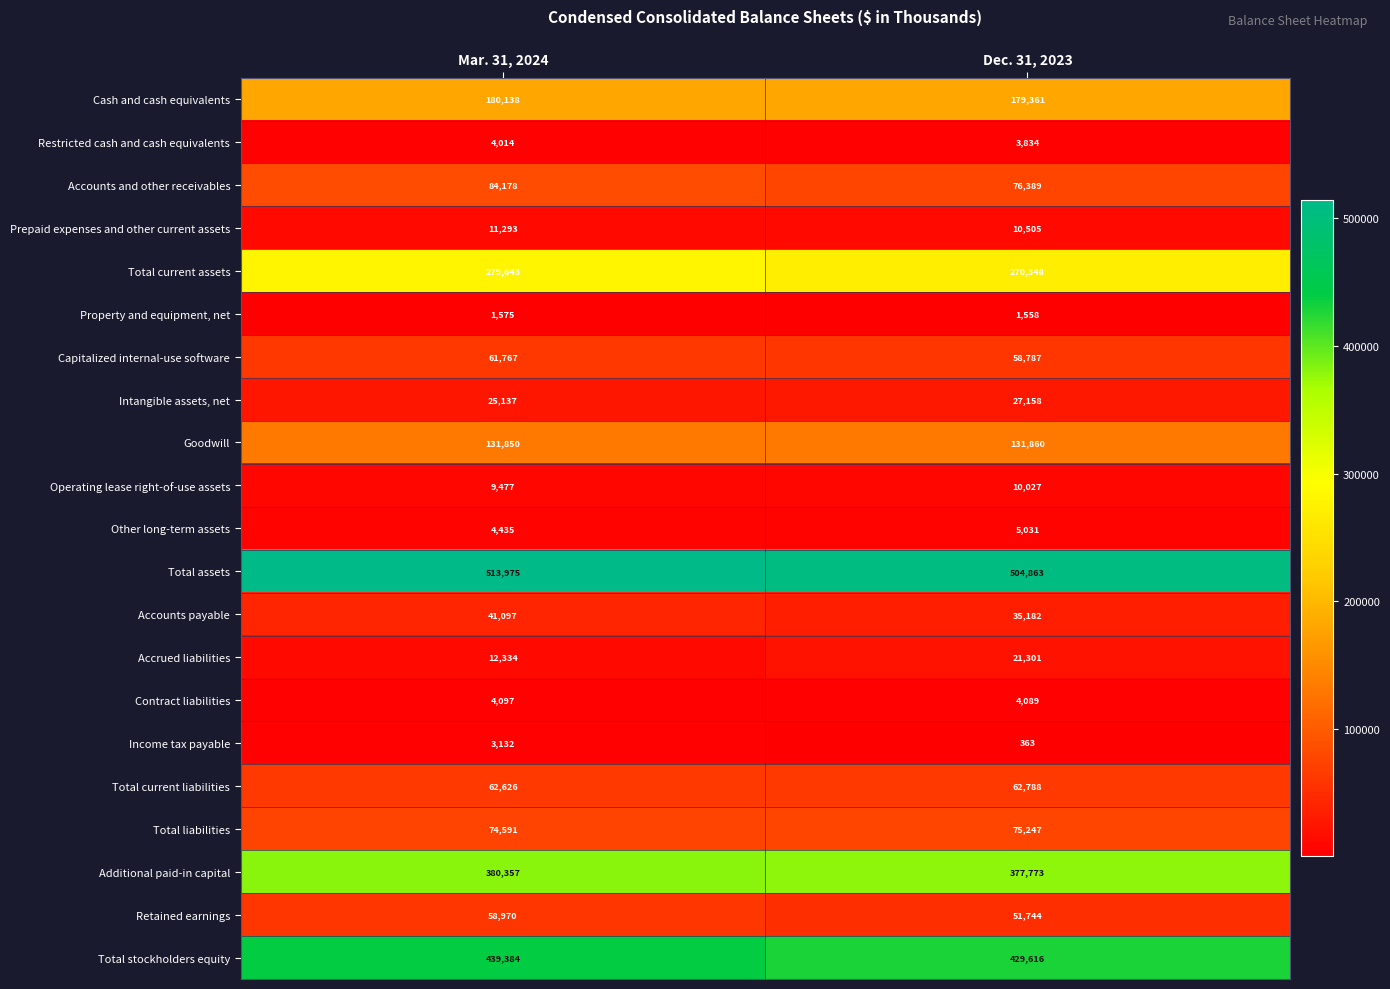

What is the sum of all Total assets values?

1018838